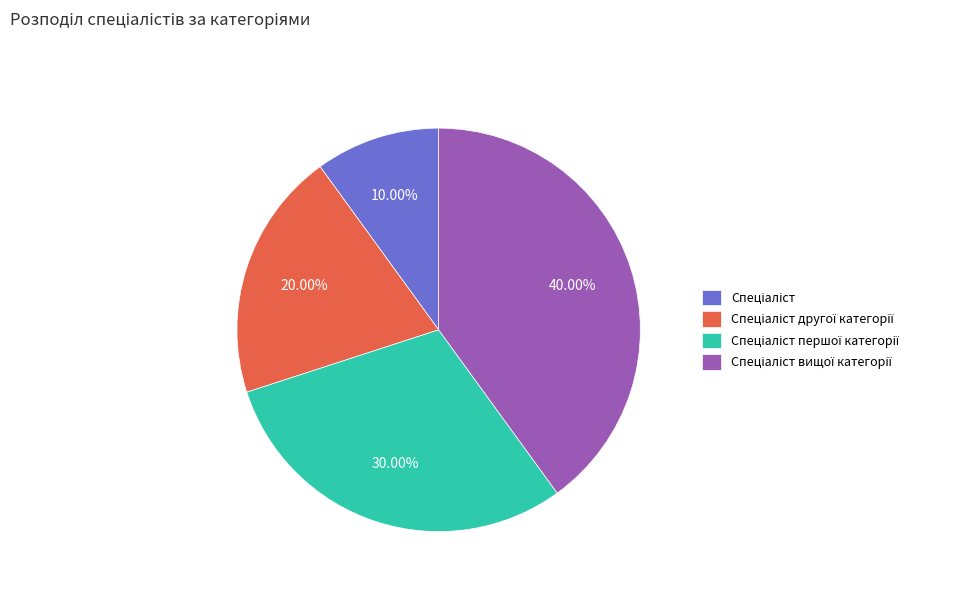

Is there any slice that represents more than half of the pie?

No